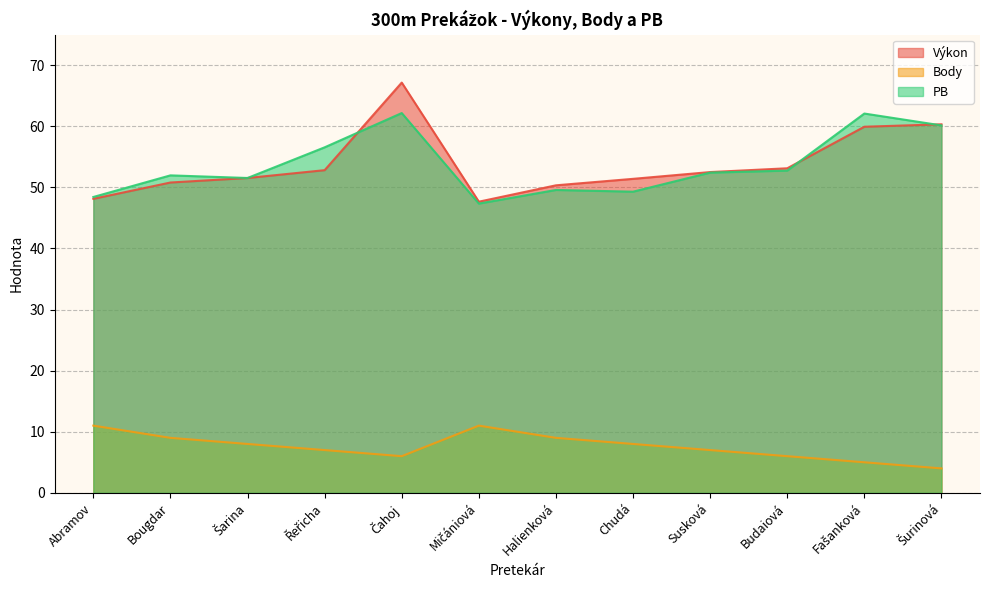

At how many categories does at least one series exceed 53?

5